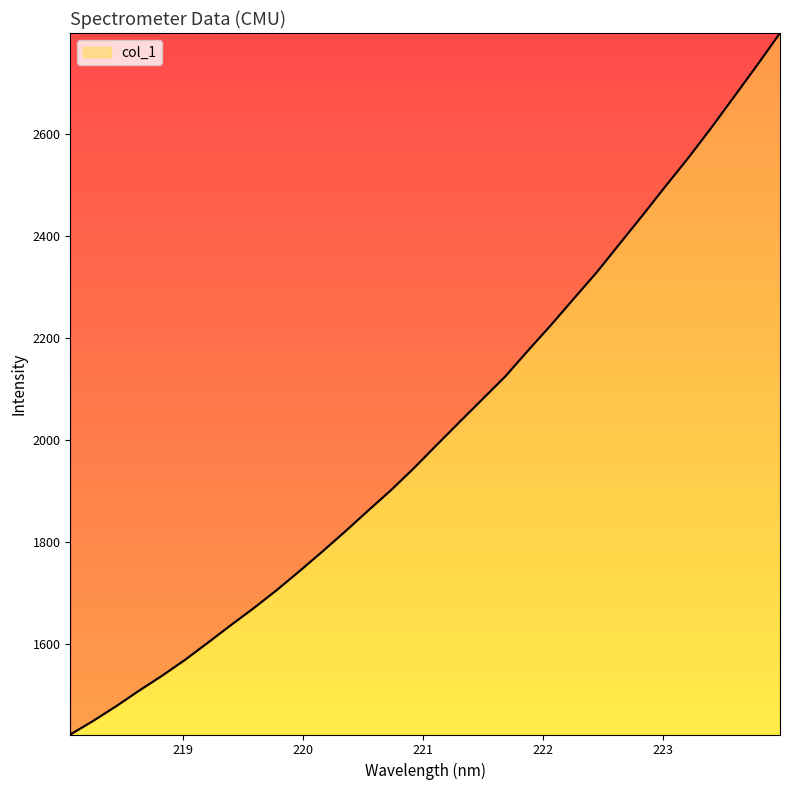

What is the maximum value shown in the chart?

2798.2